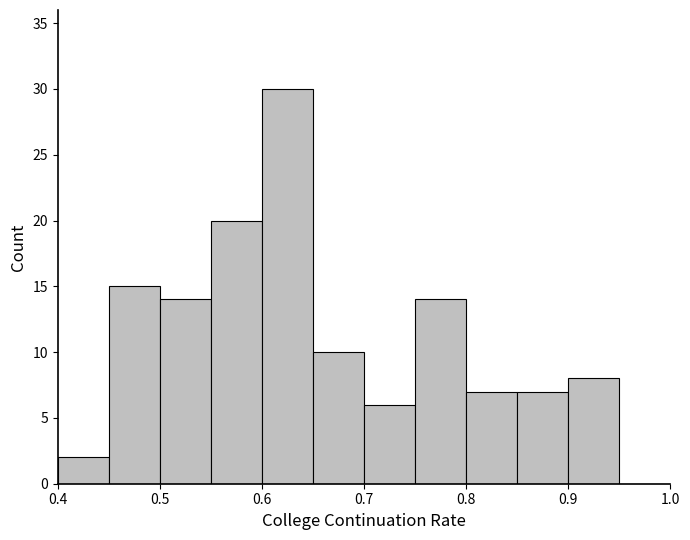

Reading left to right, list every bar in this chart as the range it spans on the x-axis followed by its height. The values are not printed on the chart, so give them approximately, as read against the axis.

0.40 to 0.45: 2
0.45 to 0.50: 15
0.50 to 0.55: 14
0.55 to 0.60: 20
0.60 to 0.65: 30
0.65 to 0.70: 10
0.70 to 0.75: 6
0.75 to 0.80: 14
0.80 to 0.85: 7
0.85 to 0.90: 7
0.90 to 0.95: 8
0.95 to 1.00: 0